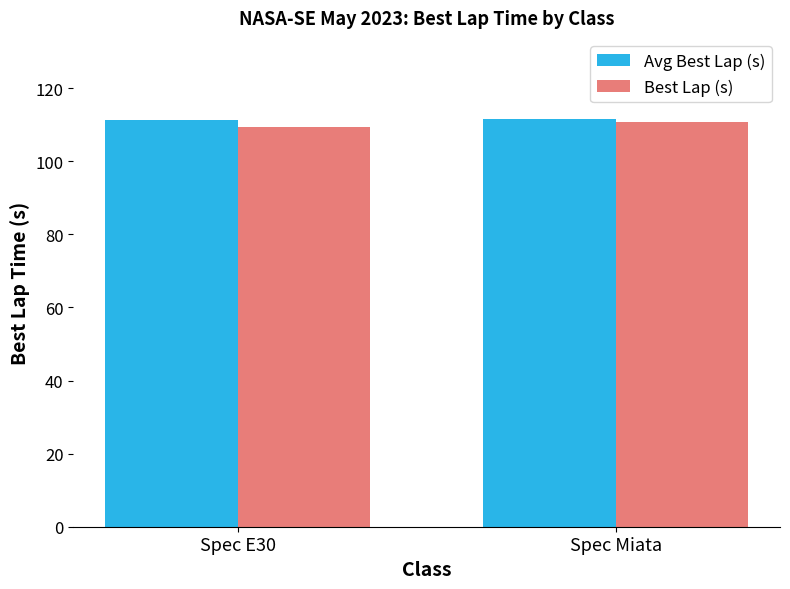

What is the difference between the Avg Best Lap (s) values at Spec Miata and Spec E30?

0.1